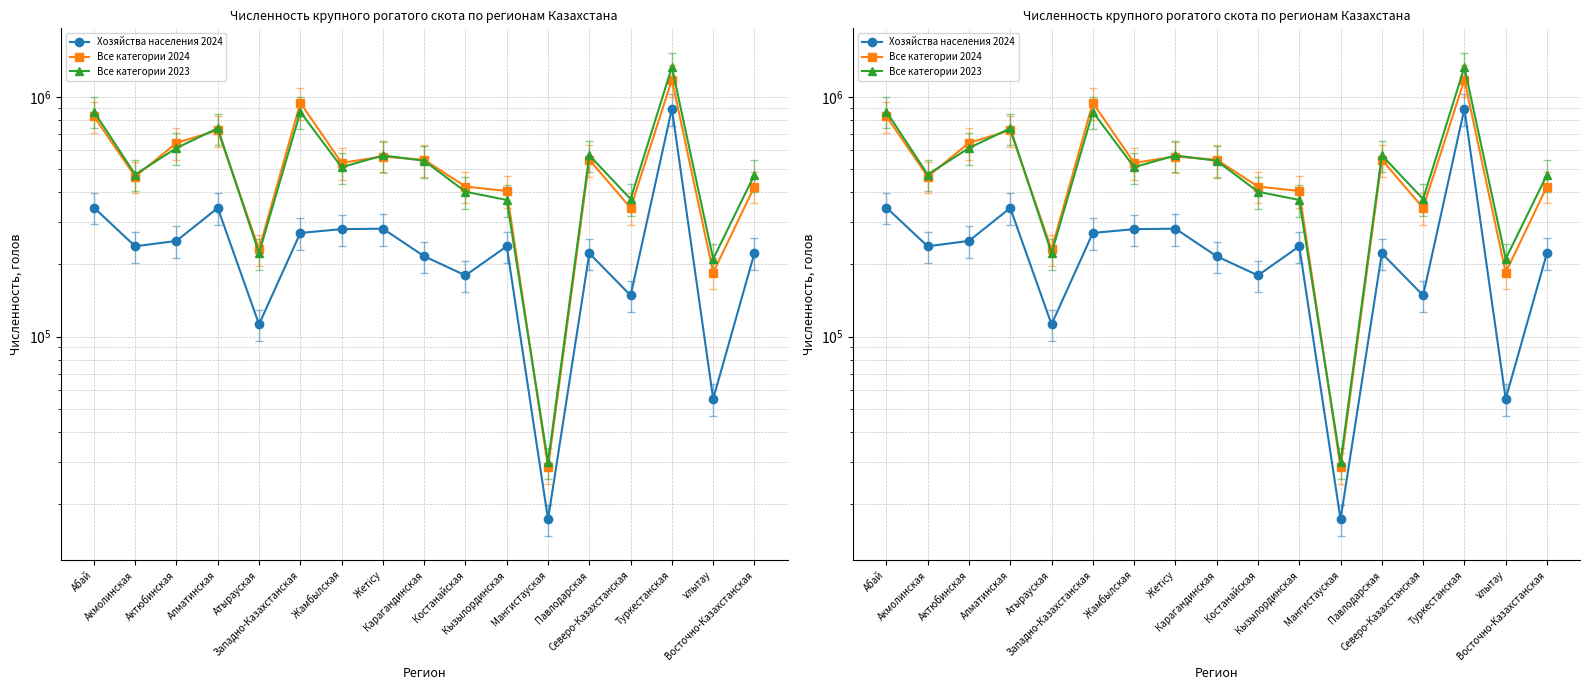

Reading right to left, transcribe all the data shown in this chart.

Хозяйства населения 2024: 223311	54911	894131	148462	222549	17247	238142	179980	216317	282032	280770	270685	112403	344115	250789	238092	345492
Все категории 2024: 422944	185008	1181360	344178	547272	28389	405148	422865	546992	564427	530993	945810	231059	726256	643128	465537	830476
Все категории 2023: 473775	210791	1333933	375076	570909	29819	371762	402274	541892	570069	509409	866458	223013	740527	612365	474633	869677